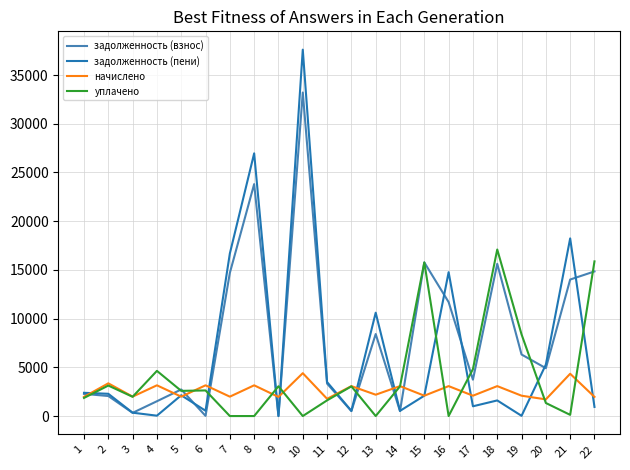

At which label does задолженность (взнос) first exceed 4911?

7